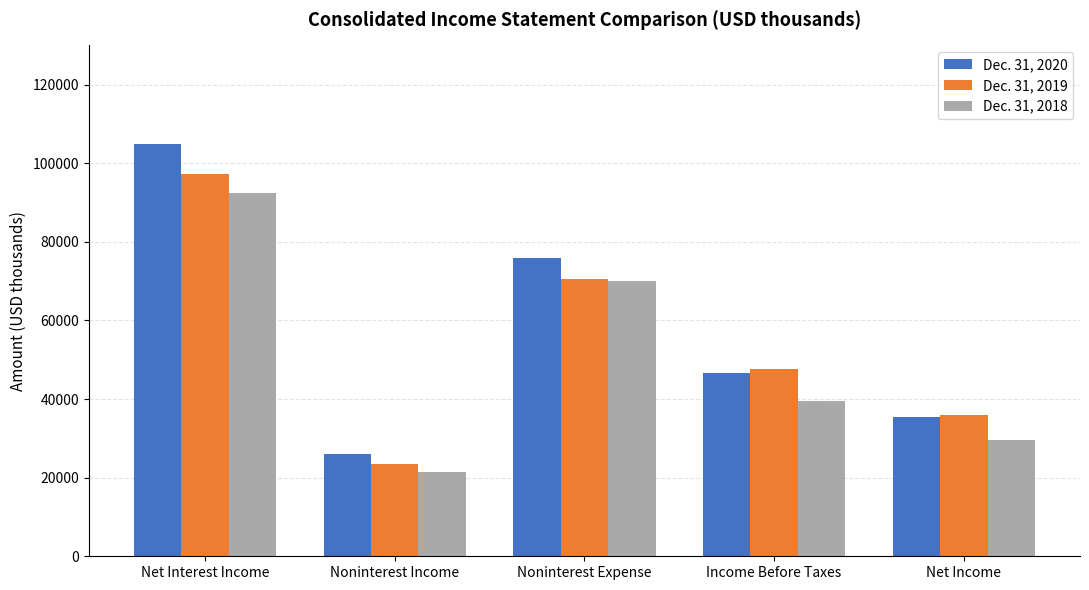

At which label does Dec. 31, 2018 first exceed 39584?

Net Interest Income